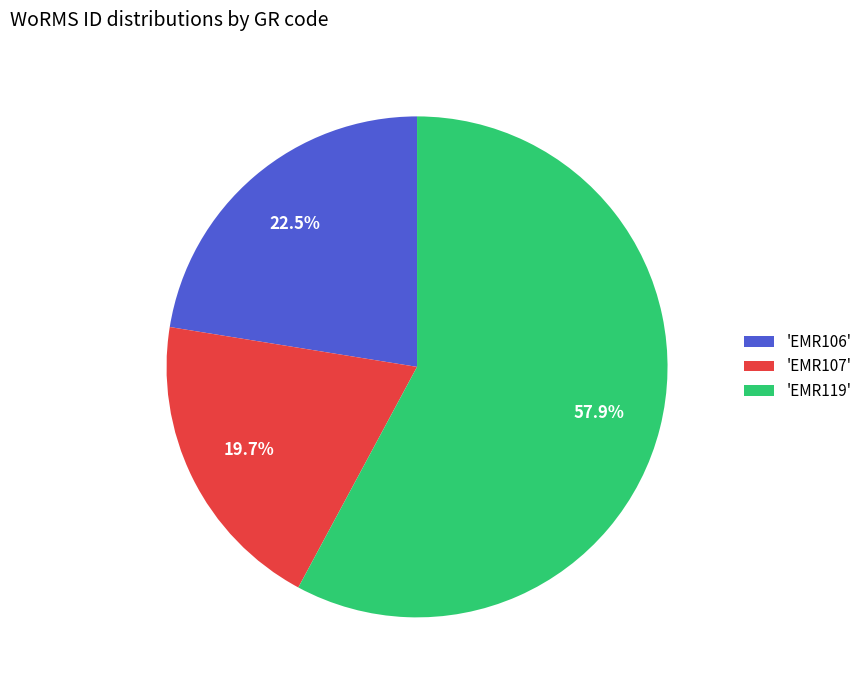

Rank the categories by value from lowest to highest.

'EMR107', 'EMR106', 'EMR119'